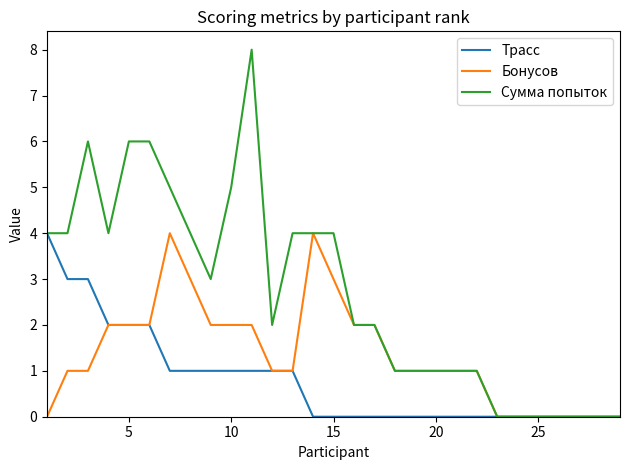

What is the maximum value shown in the chart?

8